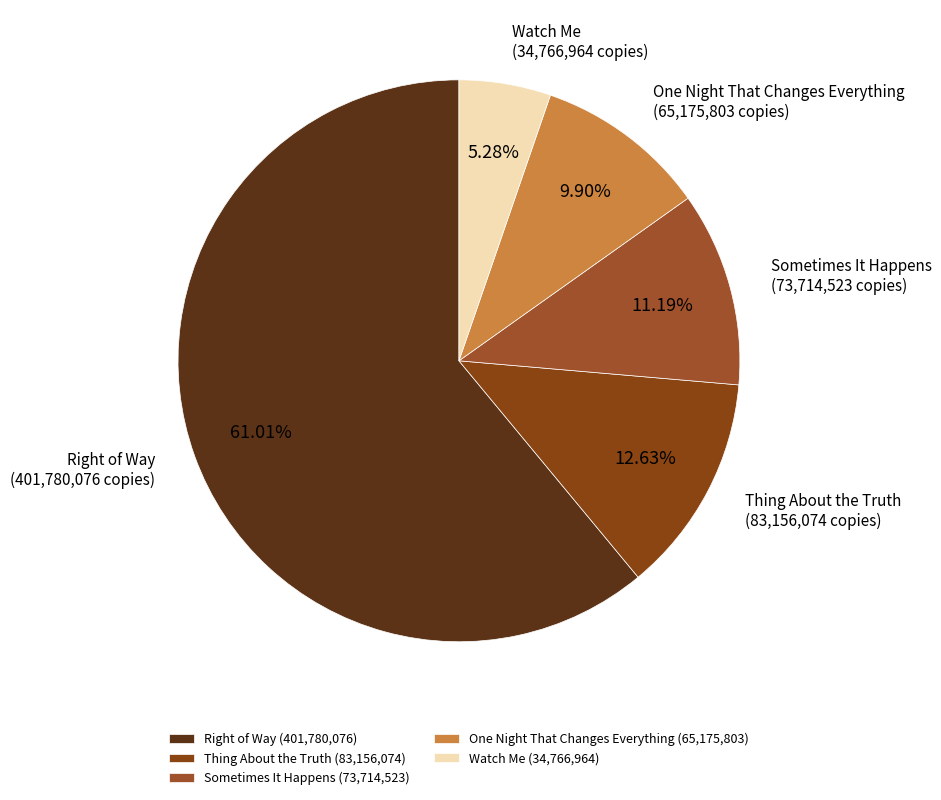

What percentage is the One Night That Changes Everything slice, to the nearest percent?

10%